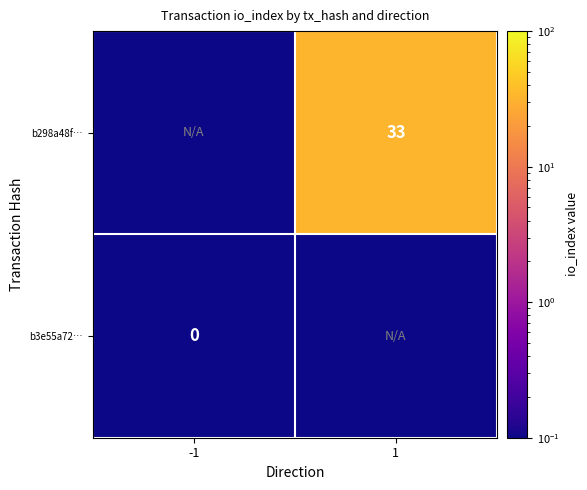

The value of b298a48f… at 1 is 57.3. True or false?

False